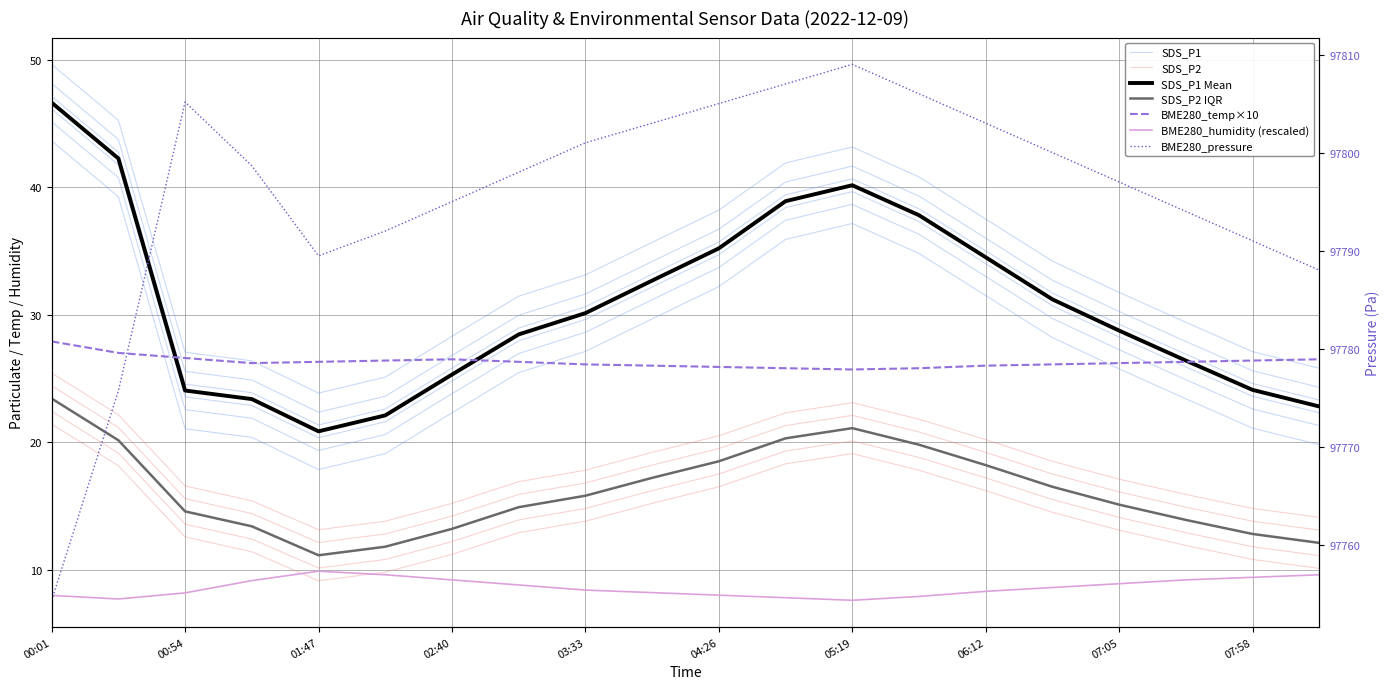

At which category is the sum across all series the highest?

05:19